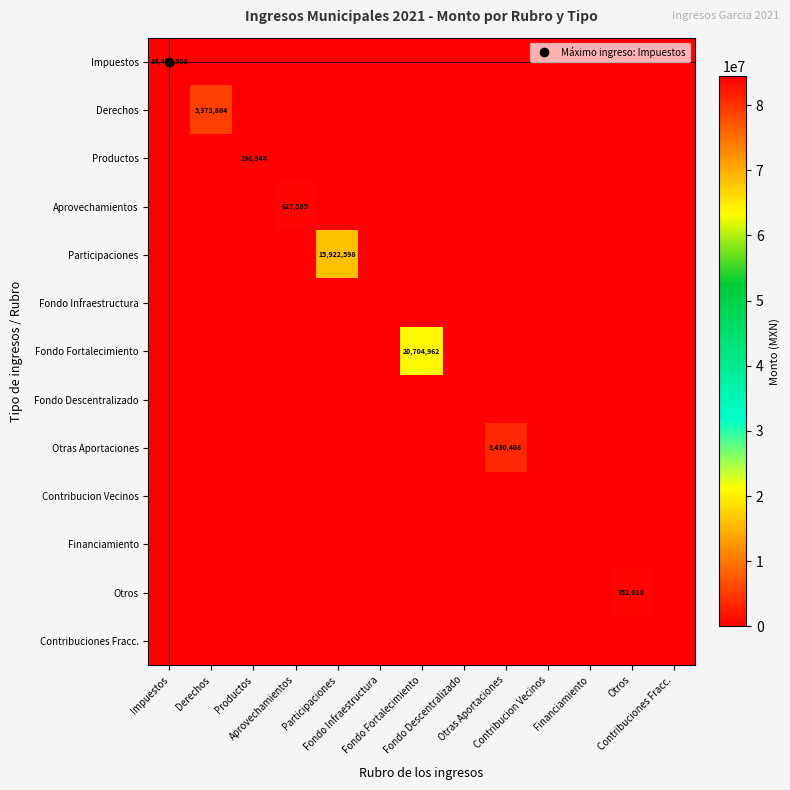

Which series has the largest total across all categories?

Impuestos